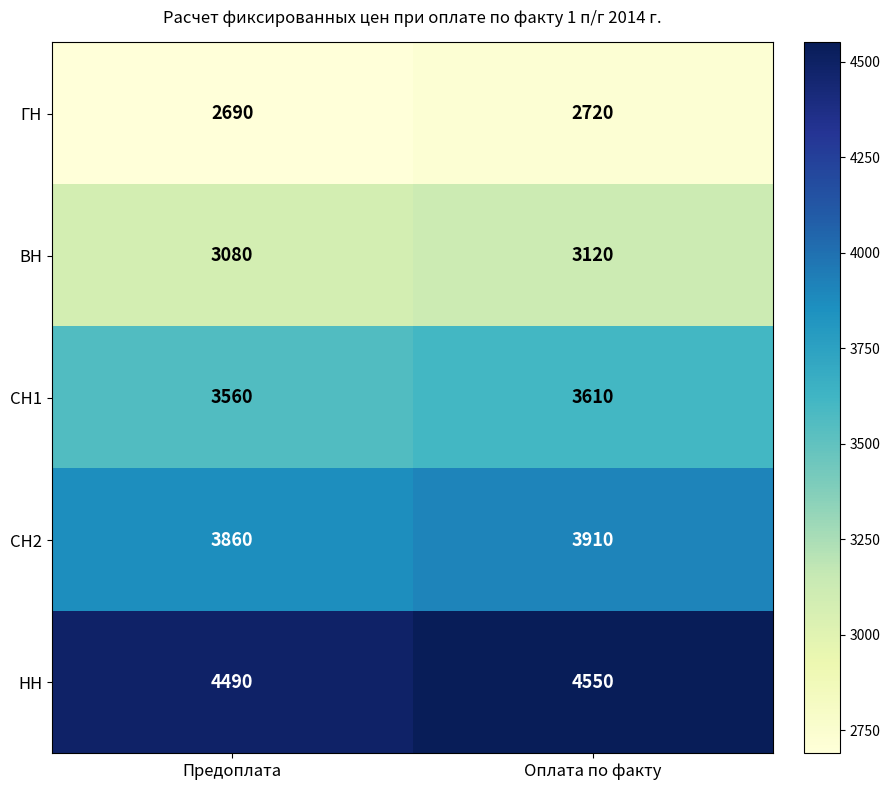

What is the lowest value of the ГН series?

2690